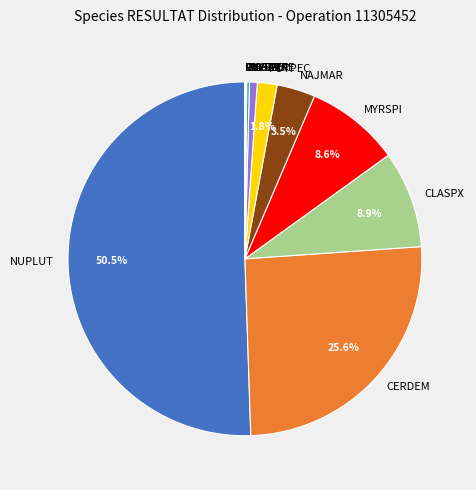

What percentage is NOT represented by NUPLUT?

49.5%